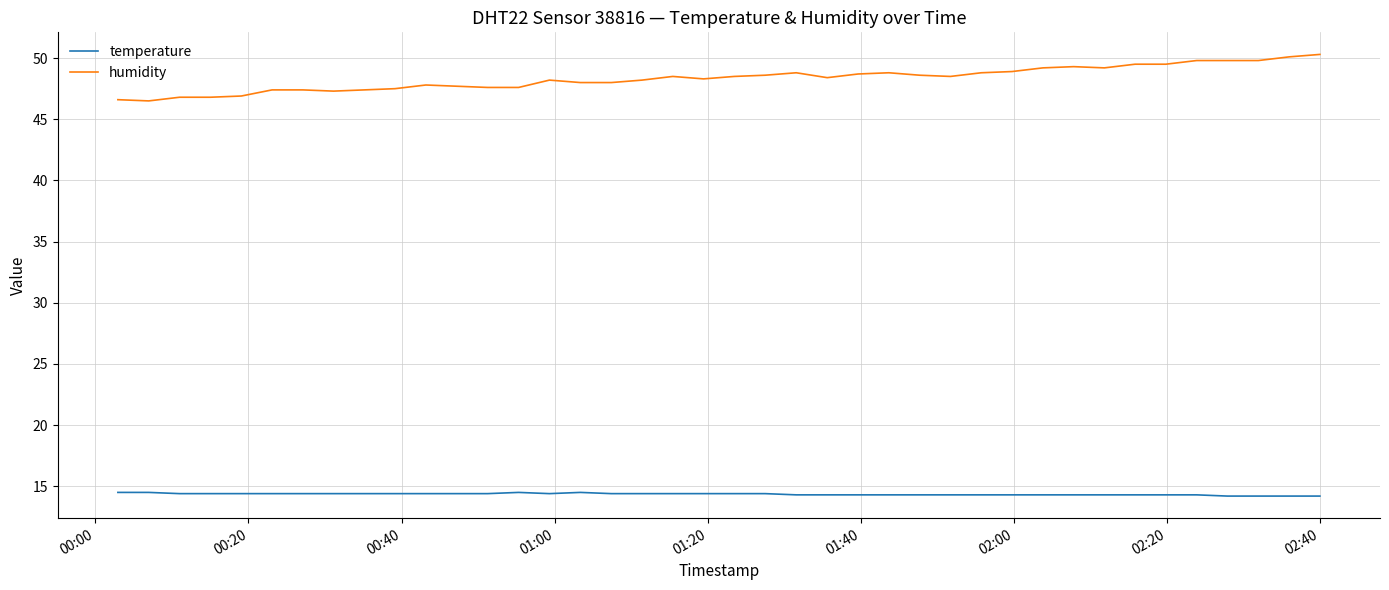

What is the difference between the second highest and minimum values in the humidity series?

3.6